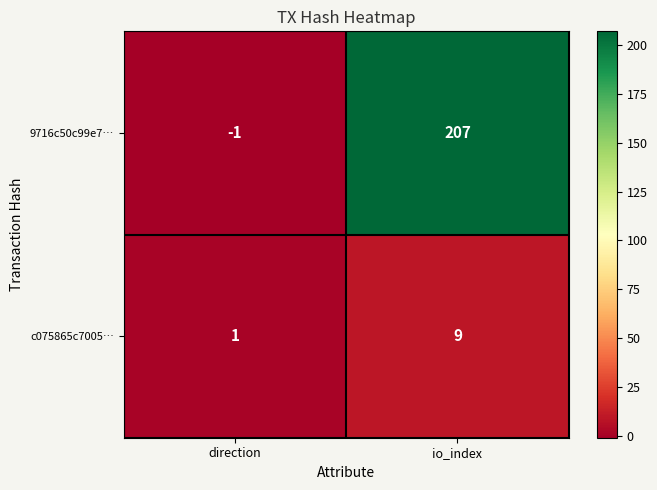

Where is 9716c50c99e7… nearest to the value 103?

direction